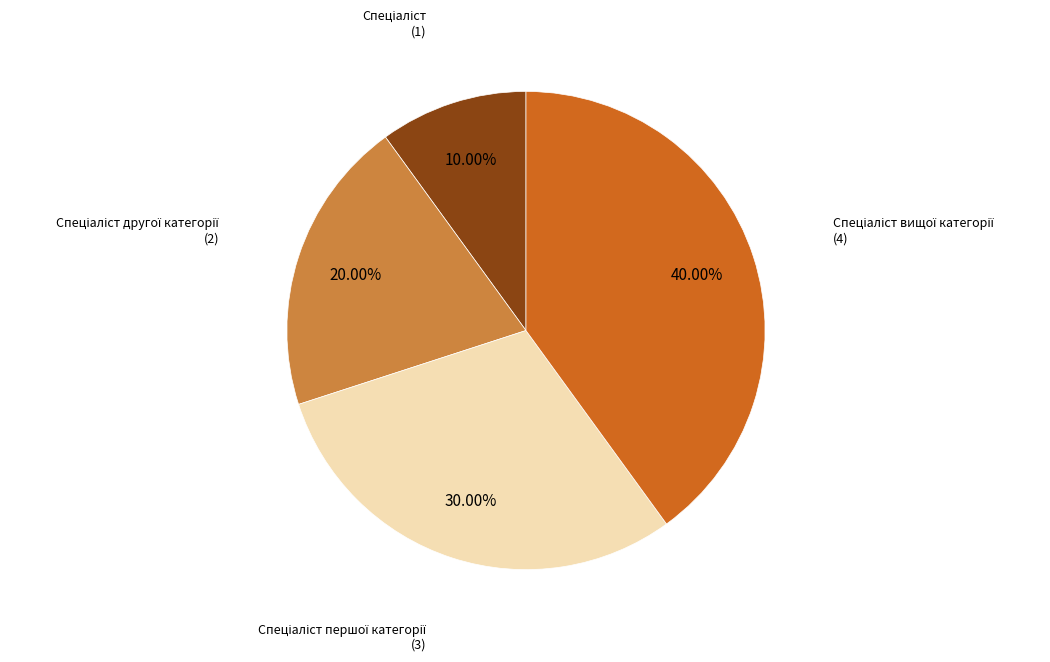

To the nearest percent, what is the difference between the largest and smallest slice percentages?

30%